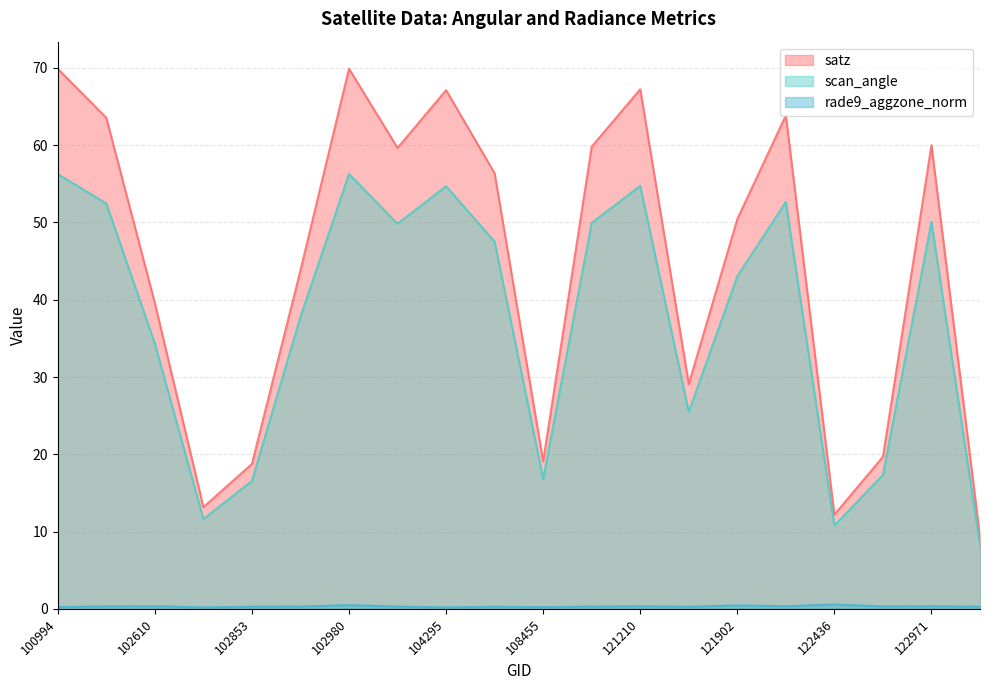

Does the chart display data point markers on the line(s)?

No